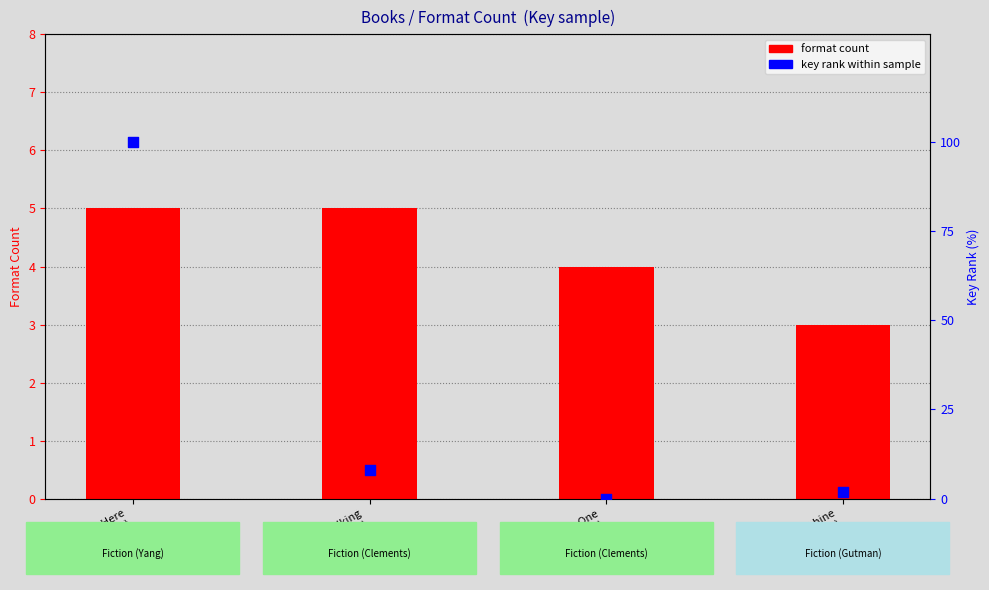

At which category is the sum across all series the highest?

New from Here
(Kelly Yang)